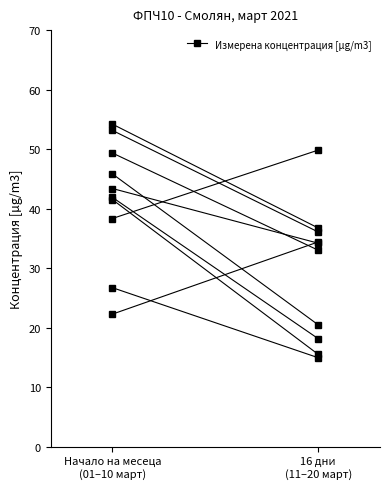

Reading left to right, transcribe all the data shown in this chart.

41.5	15.5